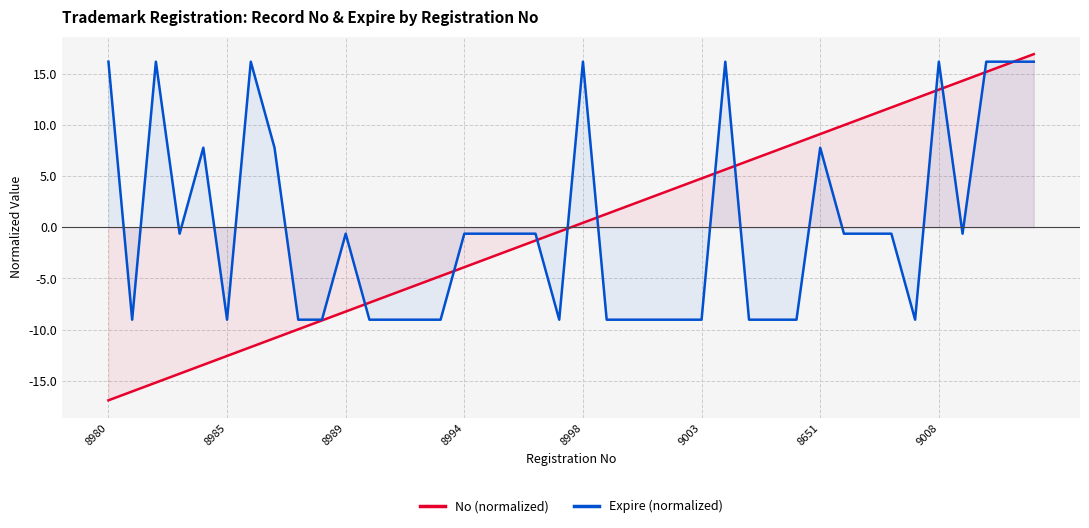

Where does the No (normalized) series first go above 0?

8998